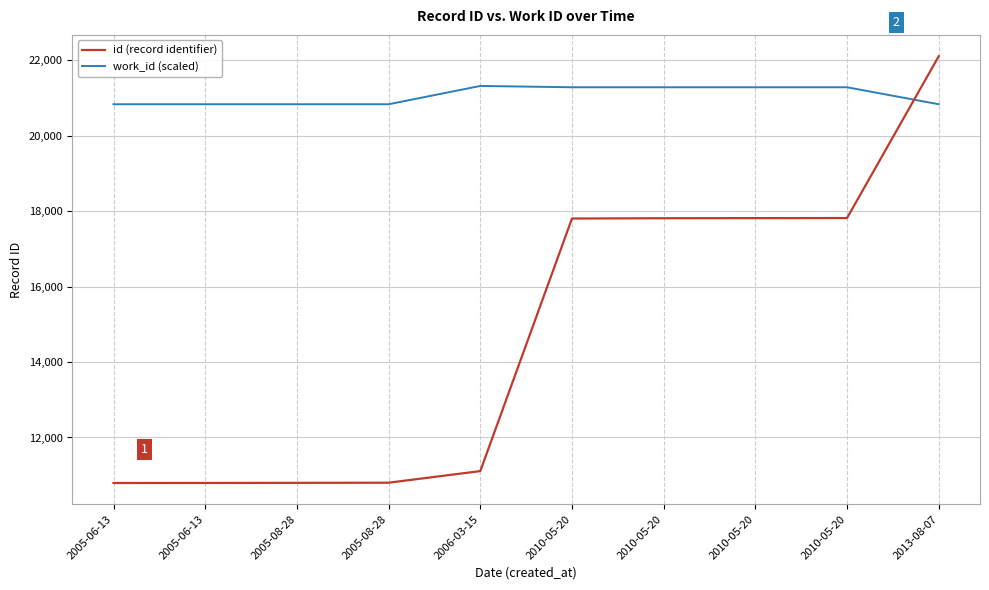

What is the average value of the work_id (scaled) series?

21064